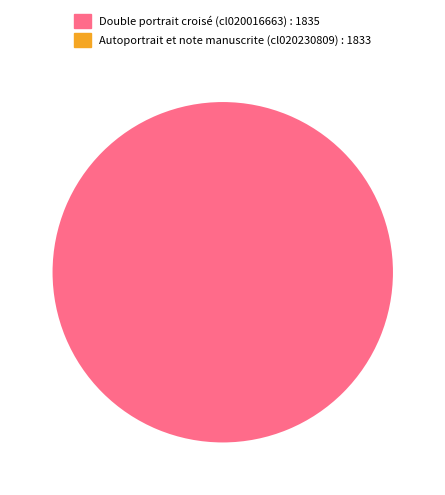

To the nearest percent, what is the average slice percentage?

50%